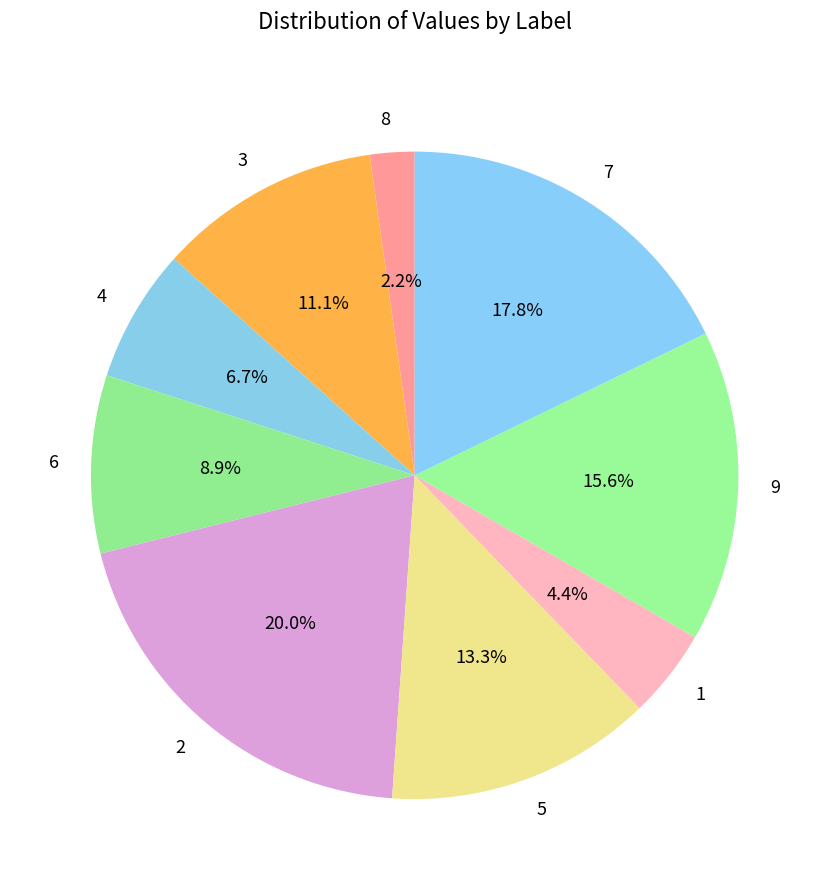

What percentage is the 6 slice, to the nearest percent?

9%